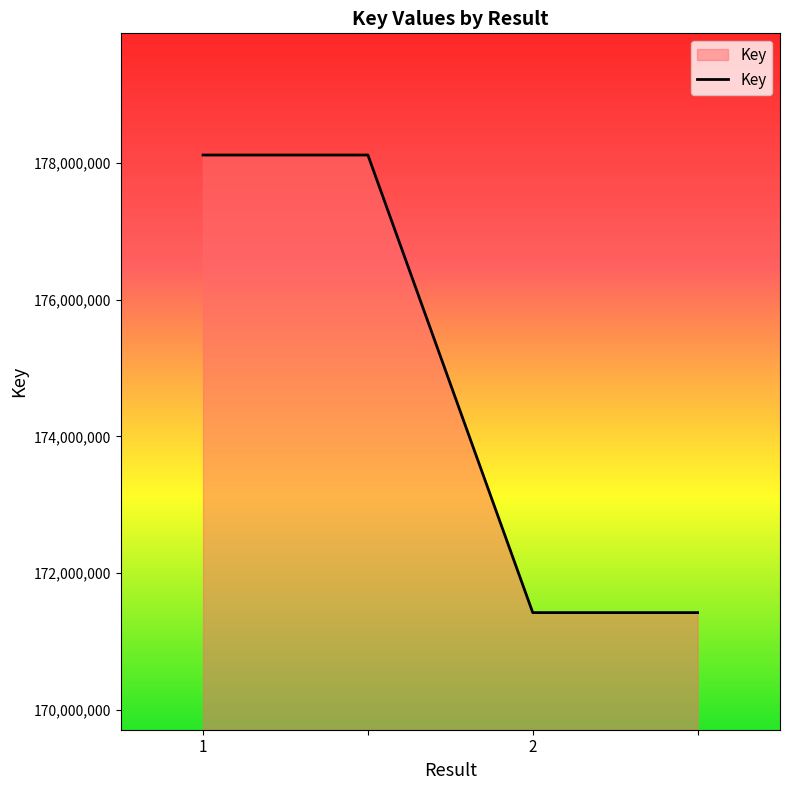

True or false: there are more than 2 points higher than both neighbors.

False